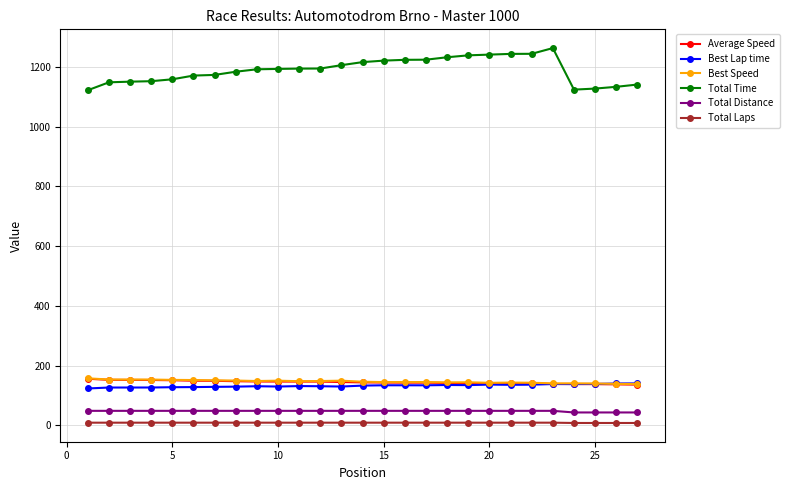

What is the maximum value shown in the chart?

1263.2